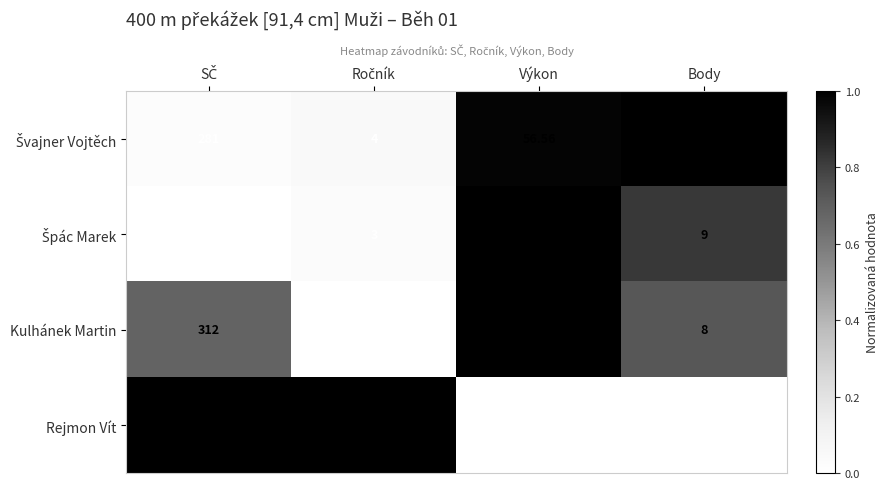

Which series has the widest spread of values?

Rejmon Vít